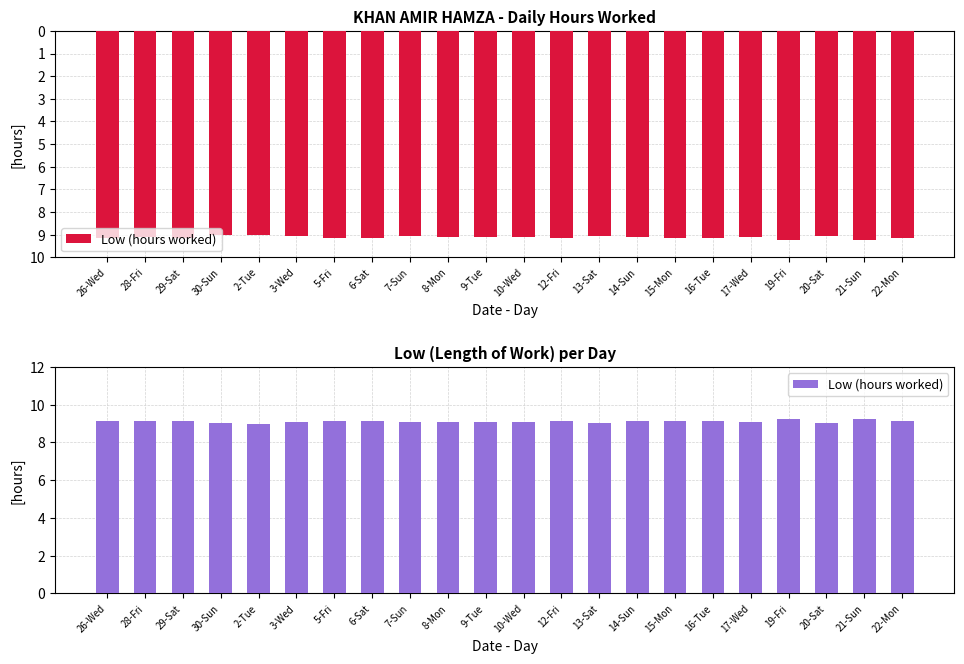

What is the difference between the maximum and minimum values?

0.2